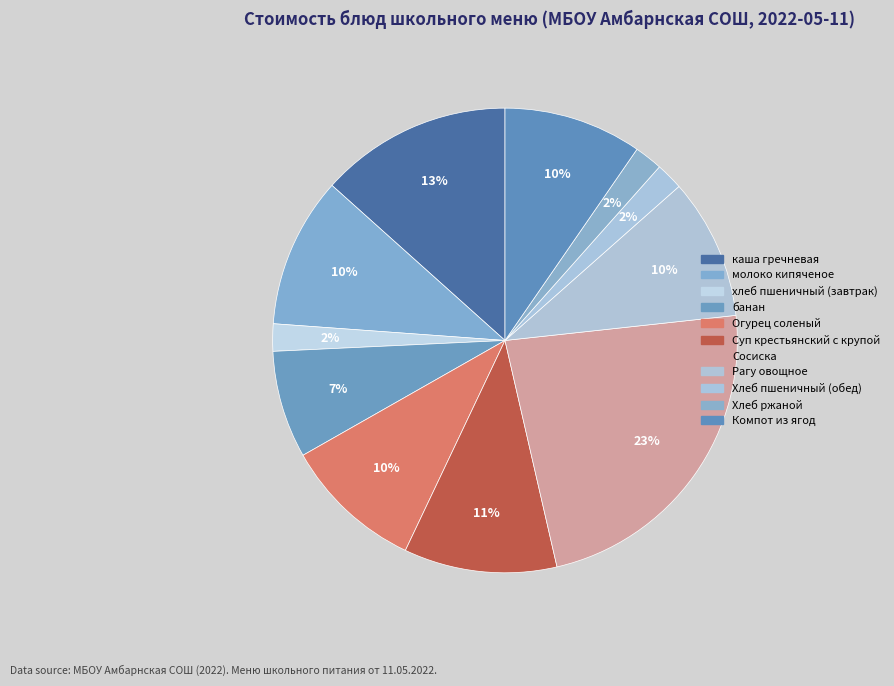

How many slices are in this pie chart?

11